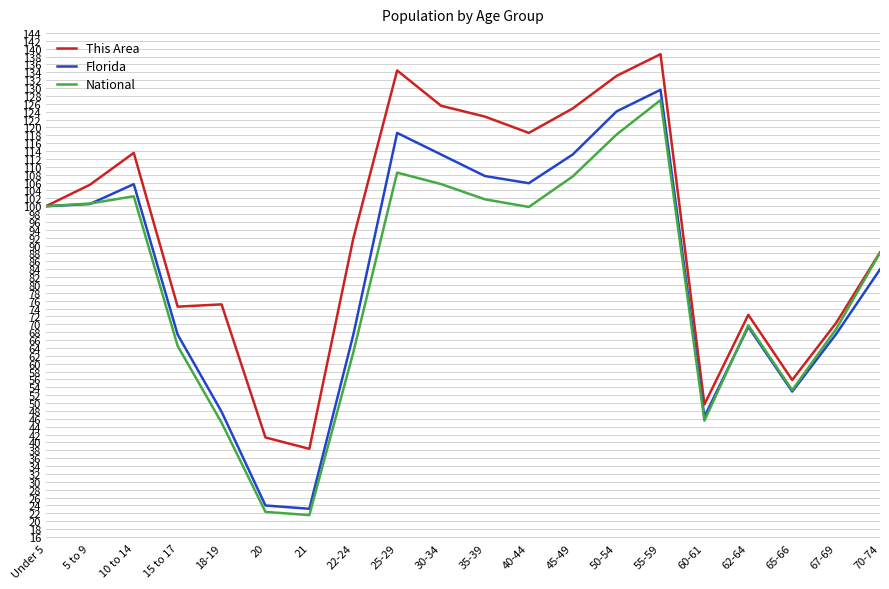

What position from the right is 60-61?

5